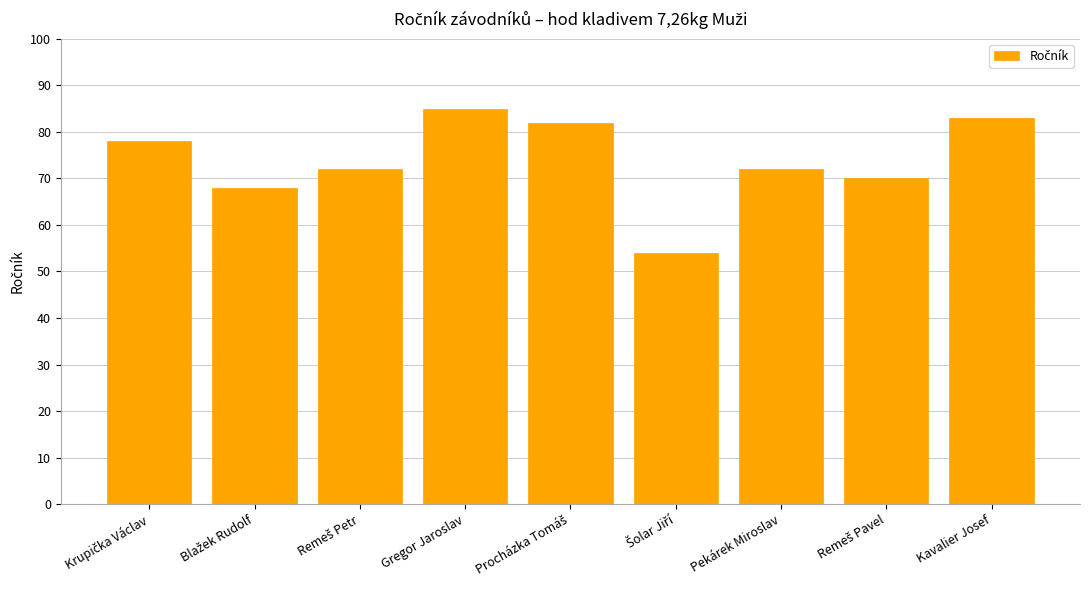

What is the value of the 1st bar from the left?

78